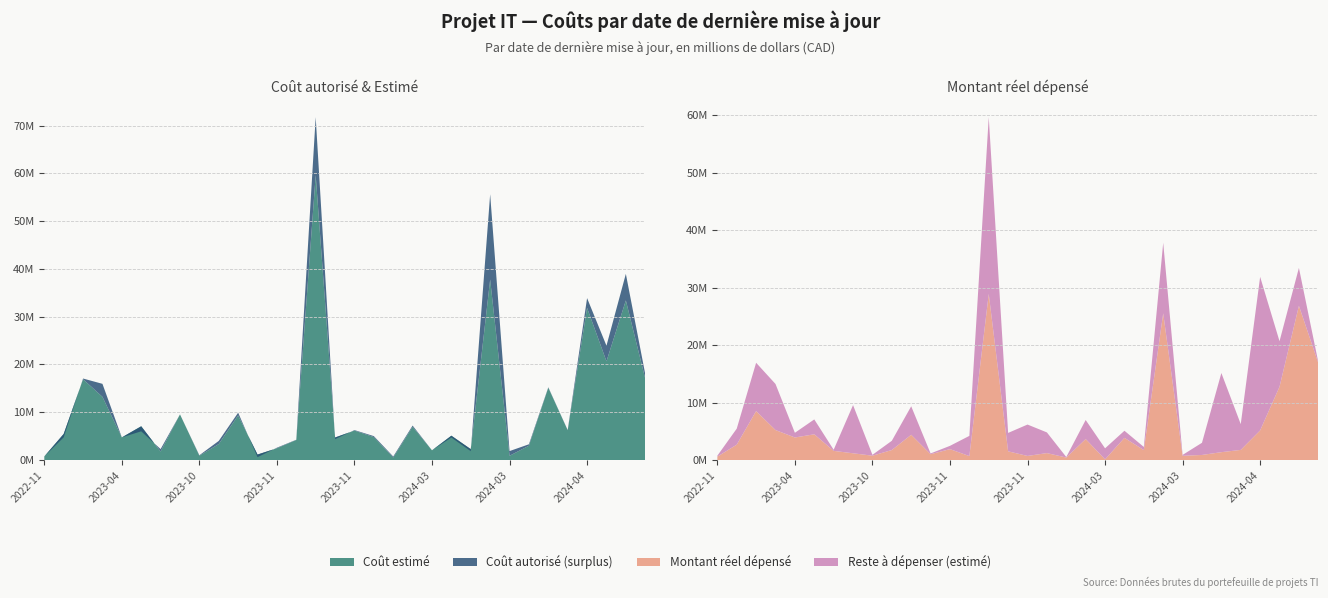

Reading left to right, what are all the values shown in this chart?

cout_autorise: cout_autorise=747400	montant_reel_depense=4737000	cout_estime=17060200	3=15950500	4=4734100	5=6006800	6=2285200	7=9553500	8=993000	9=4000000	10=9907200	11=598100	12=2579500	13=4249000	14=71797200	15=4358700	16=6267500	17=5000000	18=728400	19=7209900	20=2032000	21=4703200	22=1845800	23=55649300	24=1866400	25=3292100	26=15225400	27=6274700	28=33902800	29=23938500	30=38971600	31=18000000
montant_reel_depense: cout_autorise=583300	montant_reel_depense=2670100	cout_estime=8512700	3=5210200	4=3918600	5=4470400	6=1589000	7=1168100	8=748900	9=1734500	10=4387500	11=1005200	12=1890300	13=683300	14=28898300	15=1509000	16=706200	17=1200000	18=429600	19=3642000	20=109700	21=3850800	22=1726700	23=25518900	24=731800	25=876900	26=1362400	27=1757100	28=5150700	29=12742700	30=26828800	31=16882700
cout_estime: cout_autorise=747400	montant_reel_depense=5454500	cout_estime=16918000	3=13226400	4=4734100	5=7060700	6=1781200	7=9553500	8=898900	9=3340800	10=9347000	11=1141900	12=2463300	13=4196500	14=59652400	15=4711600	16=6167500	17=4800000	18=519600	19=6960500	20=2032000	21=5089600	22=2271200	23=37791500	24=886400	25=2995100	26=15133600	27=6241400	28=31864400	29=20668000	30=33423300	31=17032300